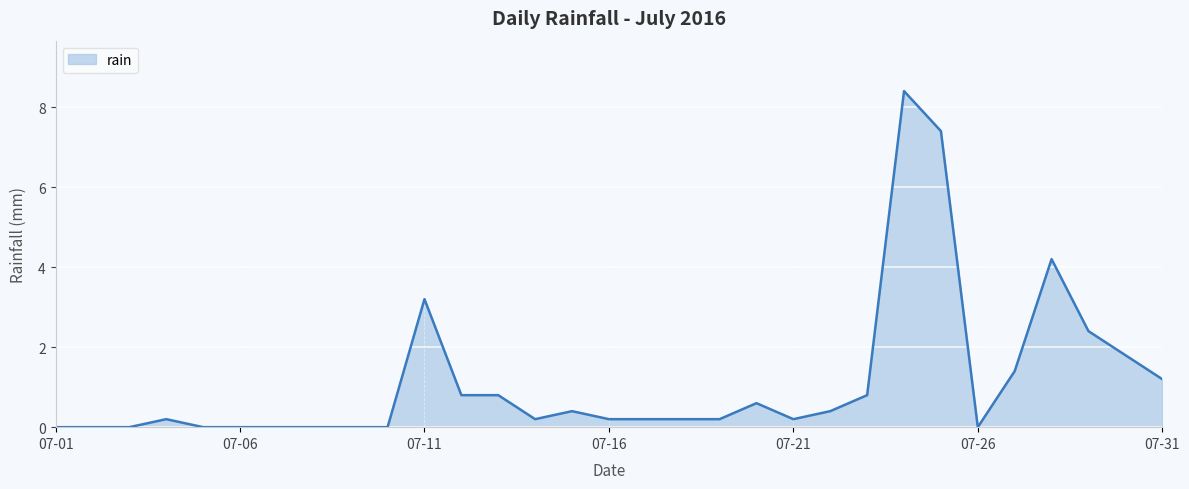

What is the maximum value shown in the chart?

8.4